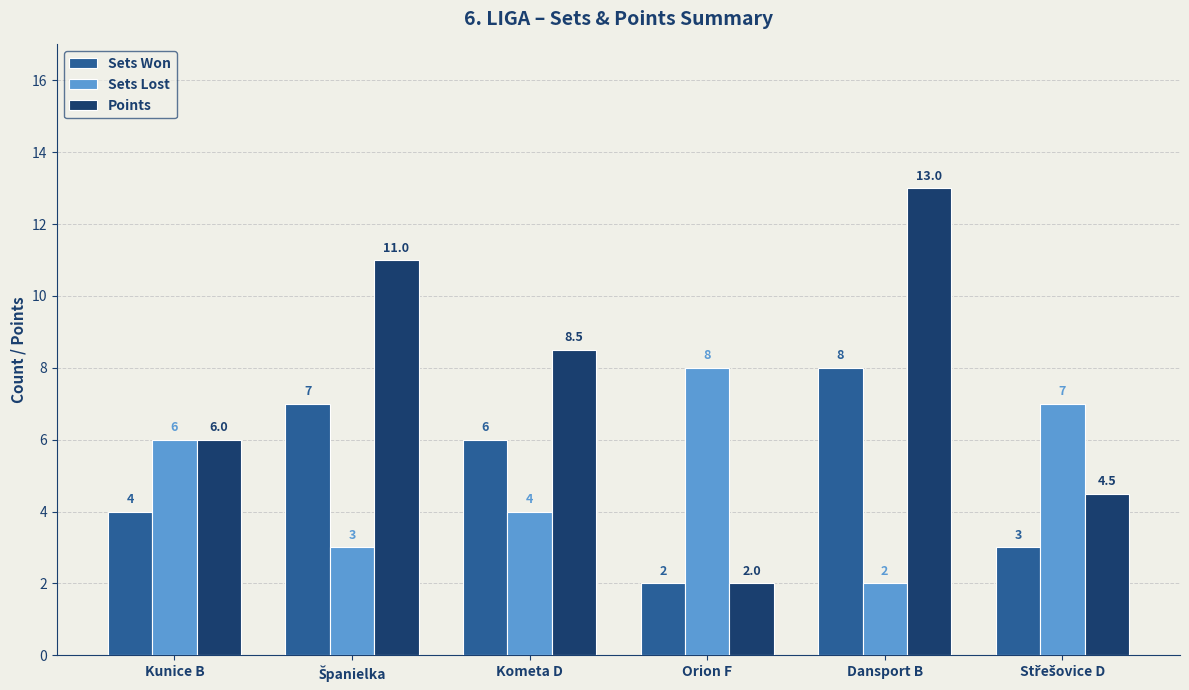

Which series changed the most between Kometa D and Orion F?

Points